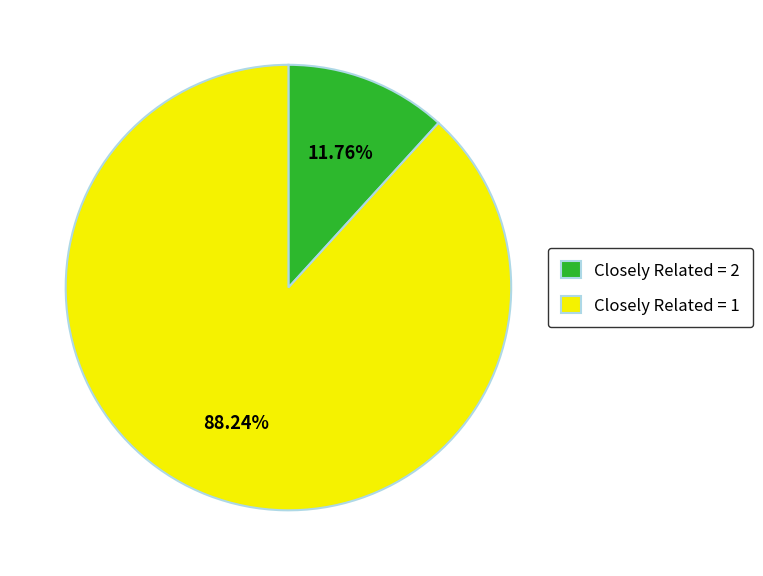

How many slices are in this pie chart?

2